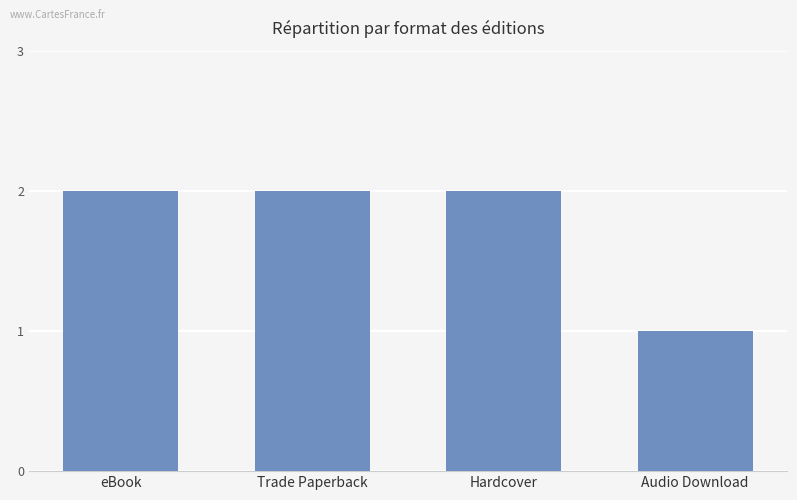

What is the difference between the maximum and minimum values?

1